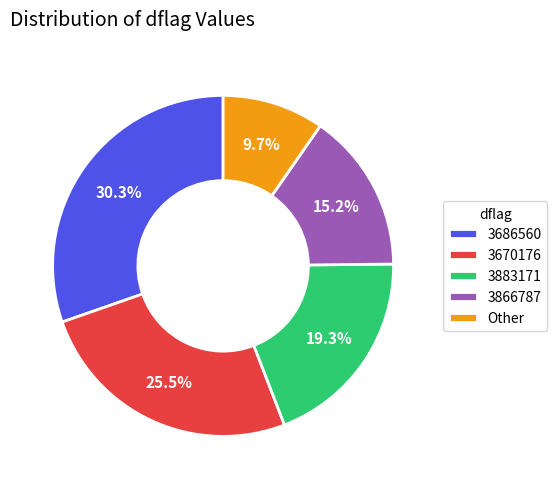

Does 3686560 account for over 50% of the chart?

No